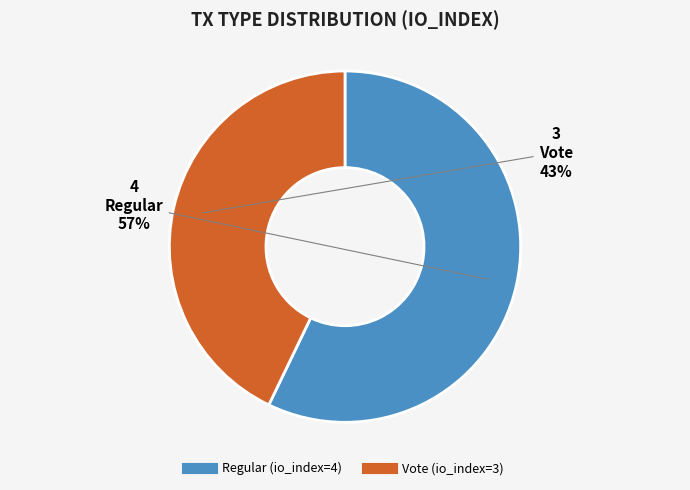

What percentage is the Regular (io_index=4) slice, to the nearest percent?

57%